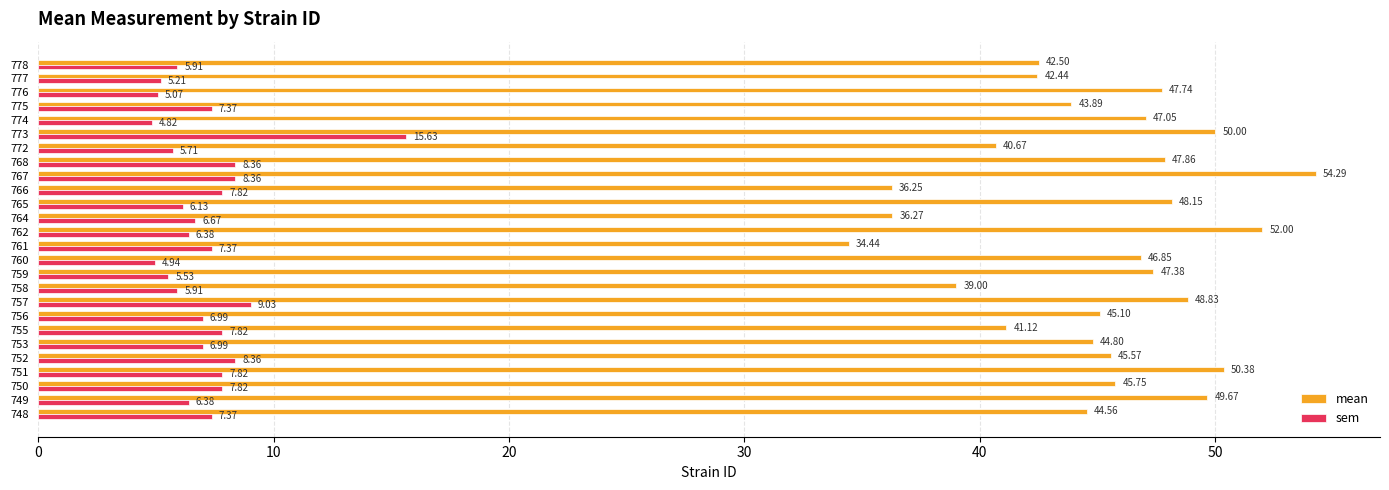

How many data points in sem are less than 6?

8